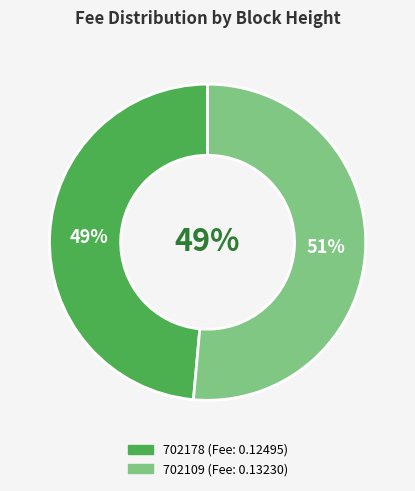

Rank the categories by value from lowest to highest.

702178, 702109